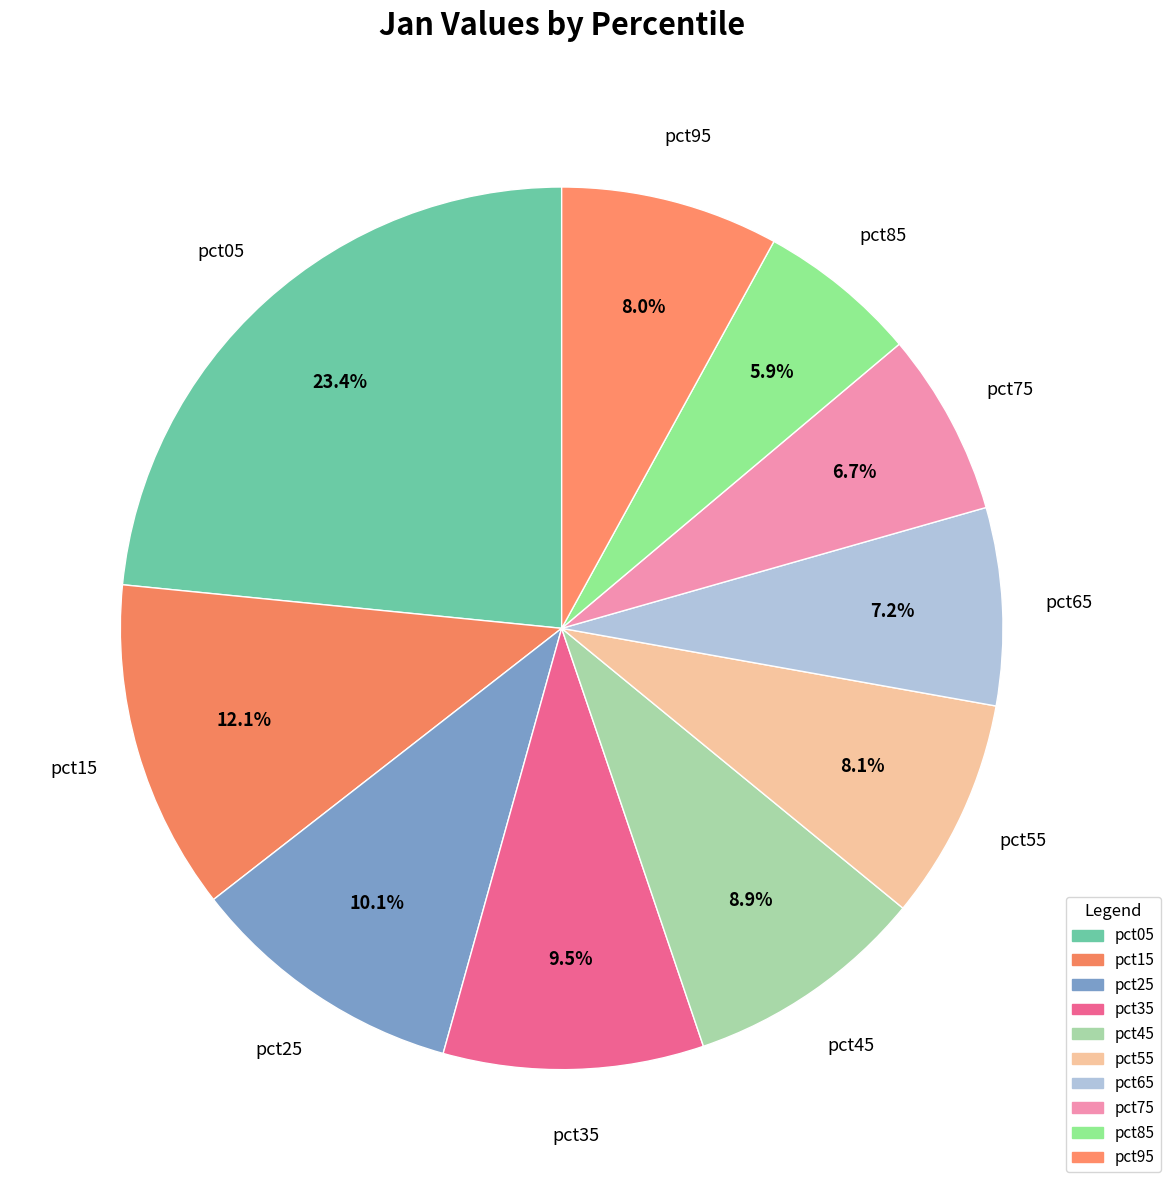

What is the largest slice in the pie chart?

pct05